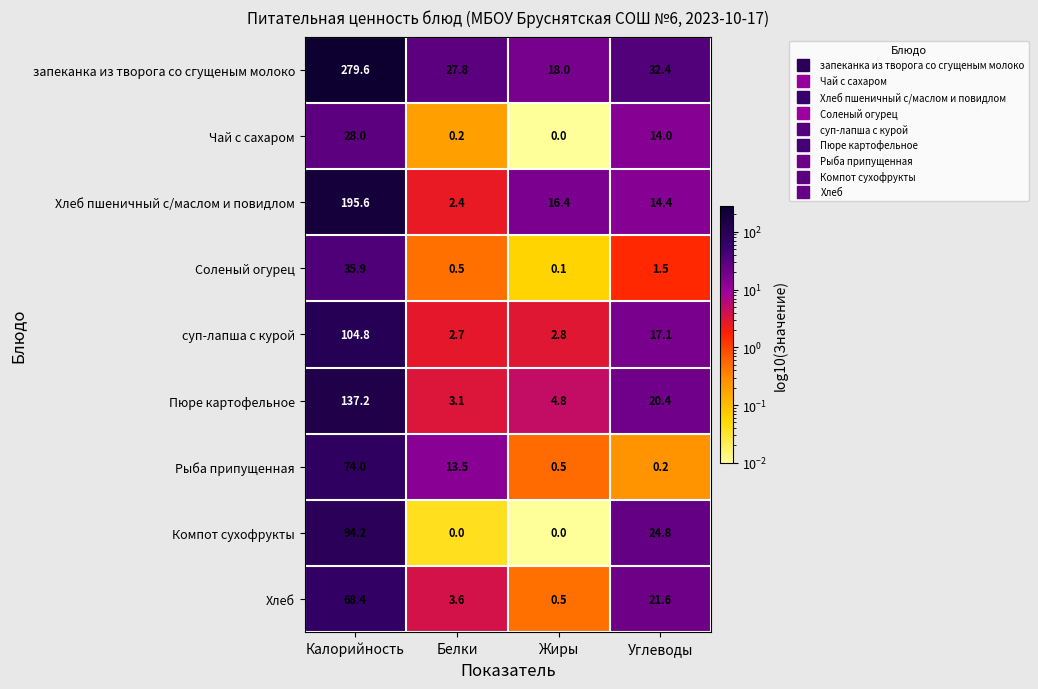

What is the sum of all Рыба припущенная values?

88.2